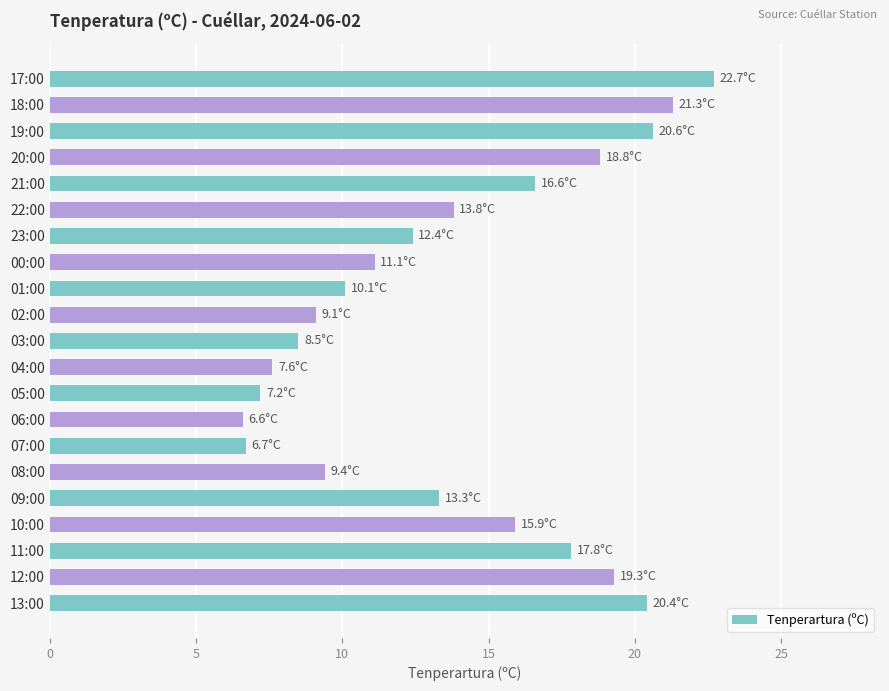

What is the average value?

13.8